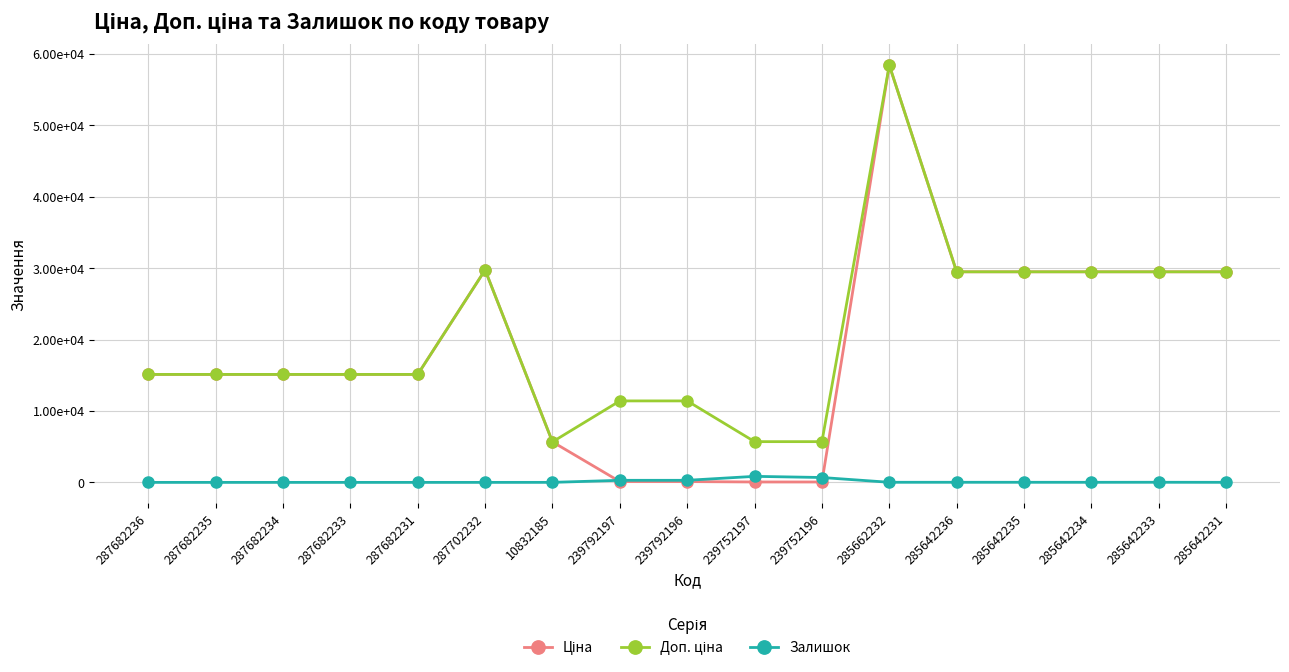

What is the difference between the Залишок values at 285642235 and 285642236?

1.0